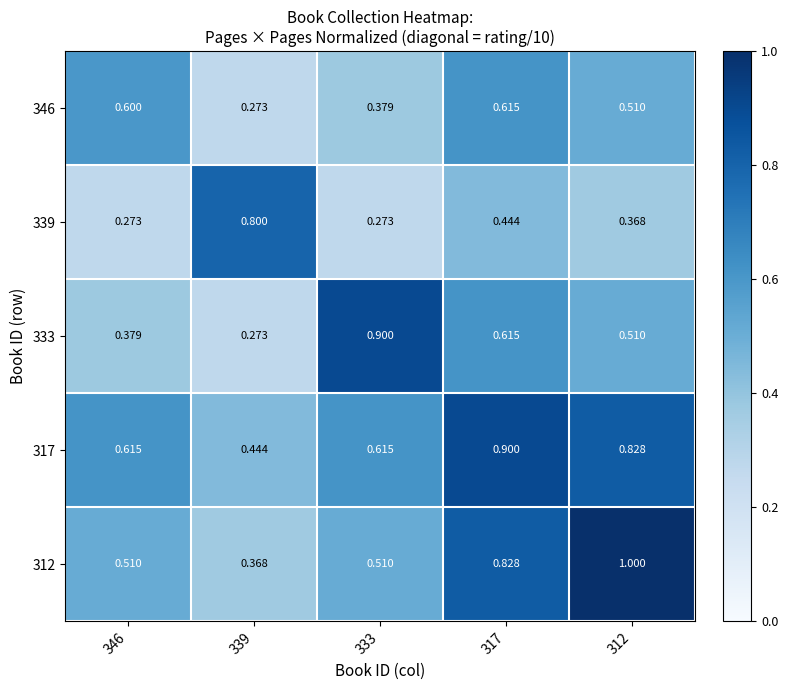

Is the value of 333 at 317 greater than the value of 346 at 333?

Yes